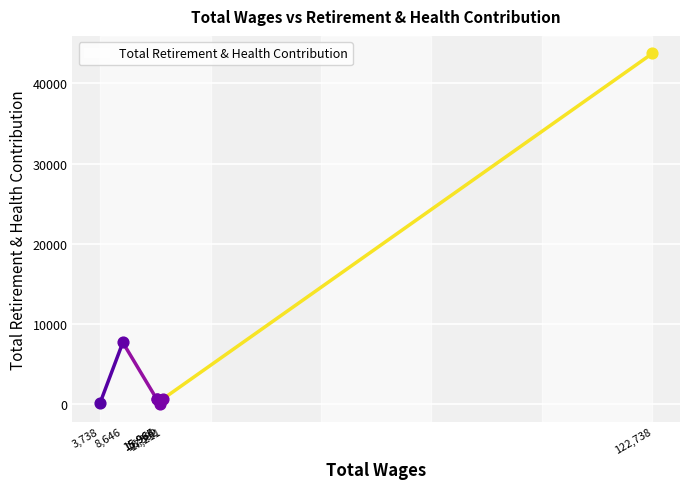

What is the change in value from 3,738 to 8,646?

+7554